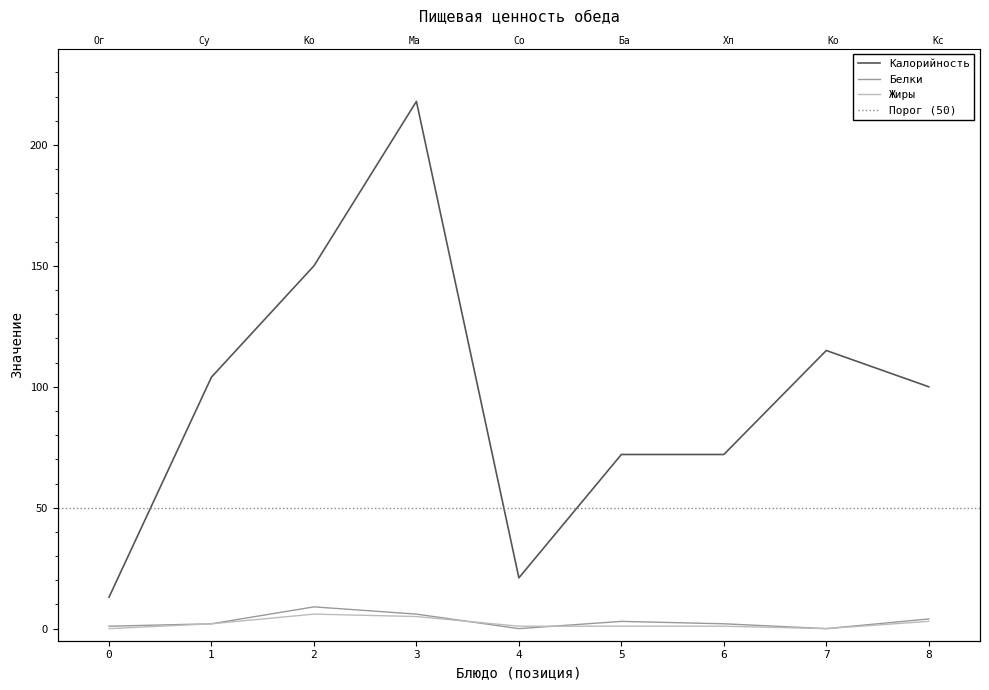

Reading left to right, extract all data points from this chart.

Калорийность: 13	104	150	218	21	72	72	115	100
Белки: 1	2	9	6	0	3	2	0	4
Жиры: 0	2	6	5	1	1	1	0	3